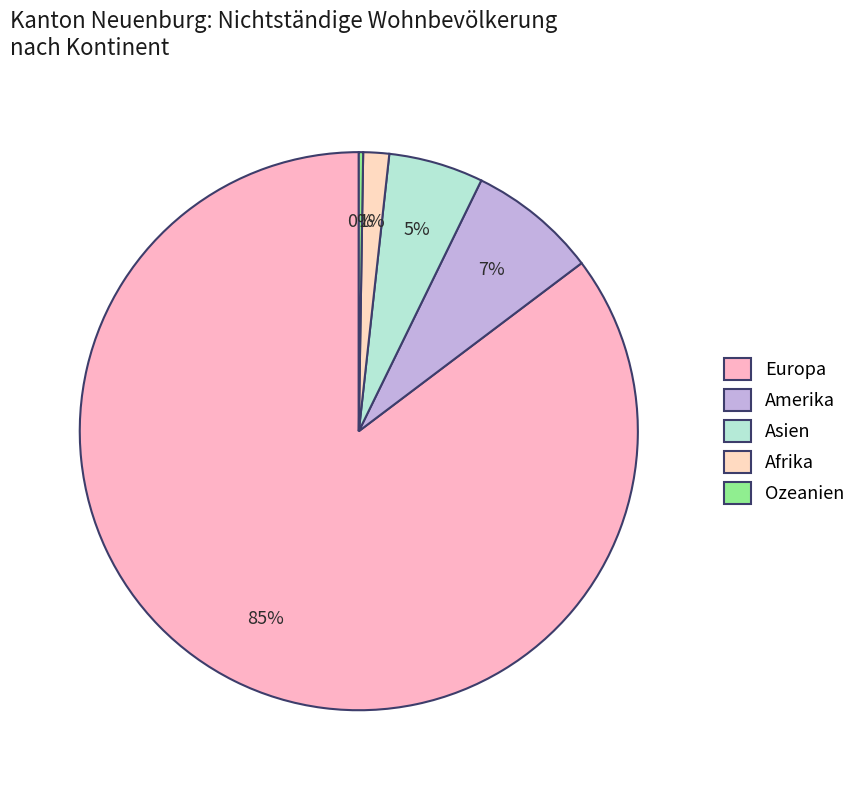

Which slice is the largest?

Europa